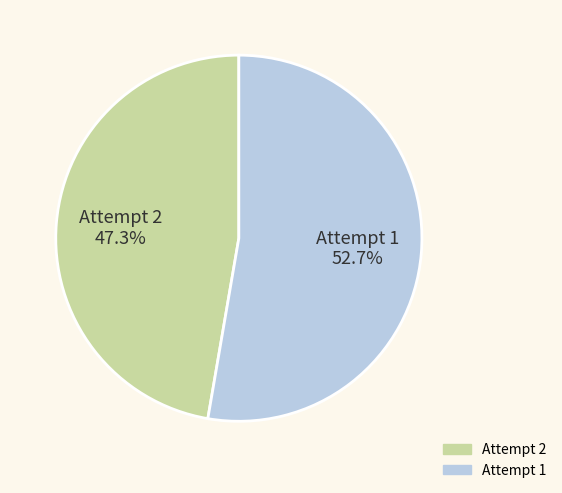

Does Attempt 2 represent more than half of the total?

No